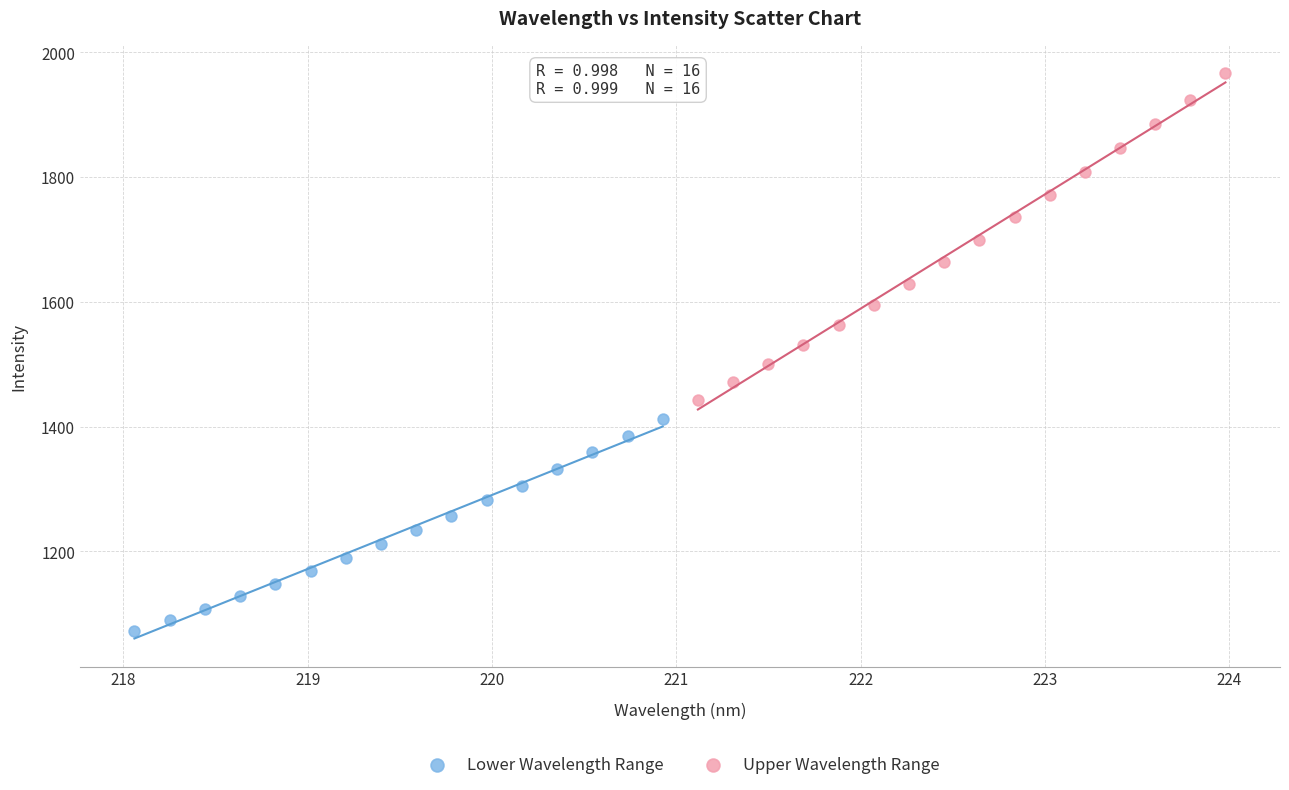

What are all the series names shown in the legend?

Lower Wavelength Range, Upper Wavelength Range